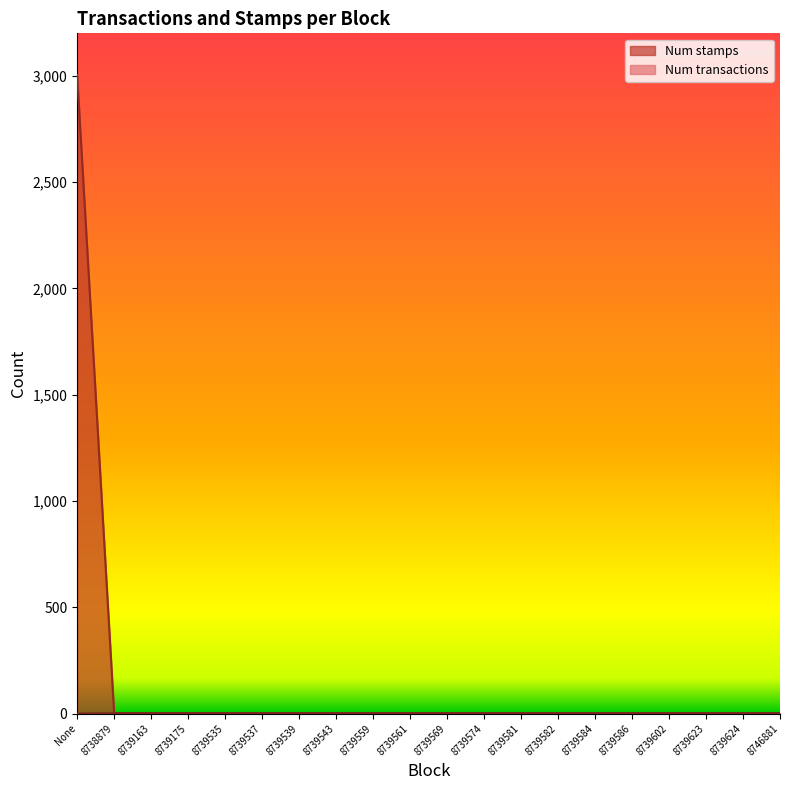

At how many categories does at least one series exceed 2084?

1